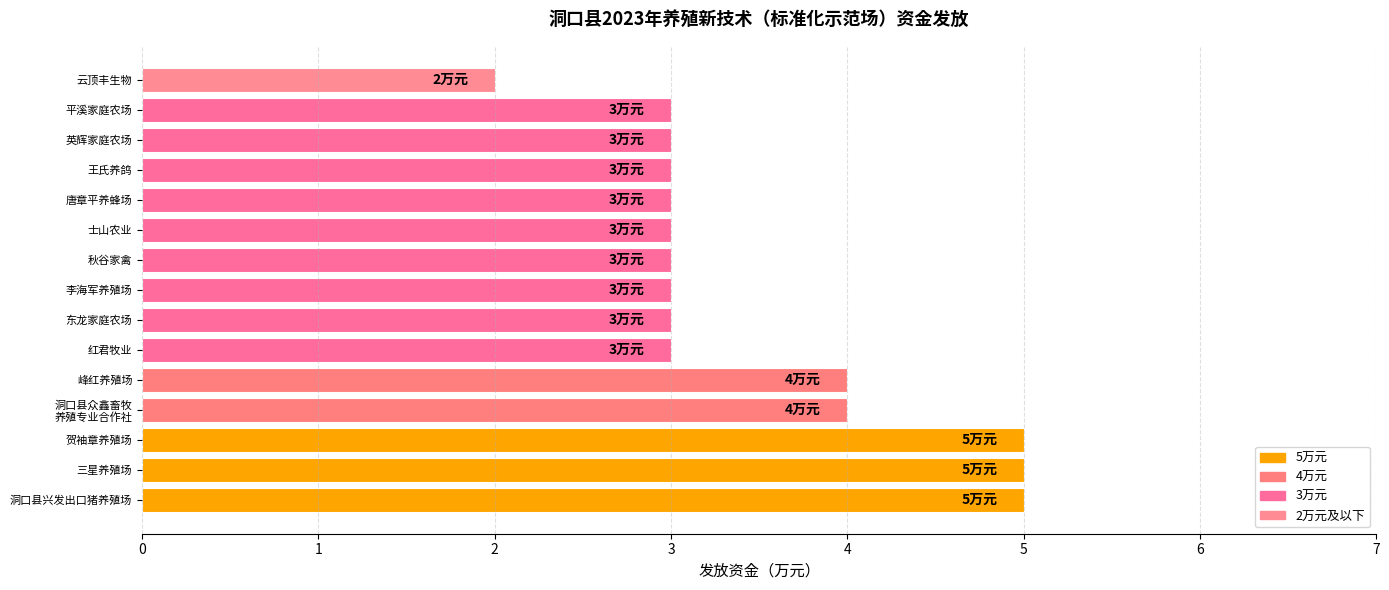

Reading bottom to top, extract all data points from this chart.

5	5	5	4	4	3	3	3	3	3	3	3	3	3	2